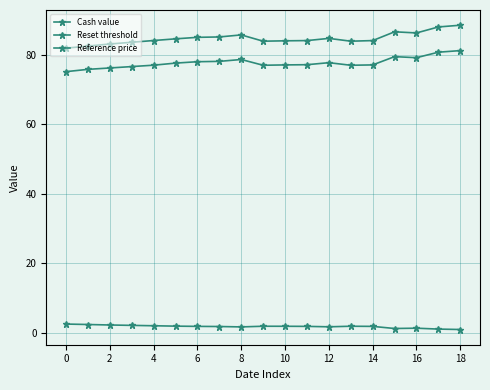

How many lines are shown in the chart?

3